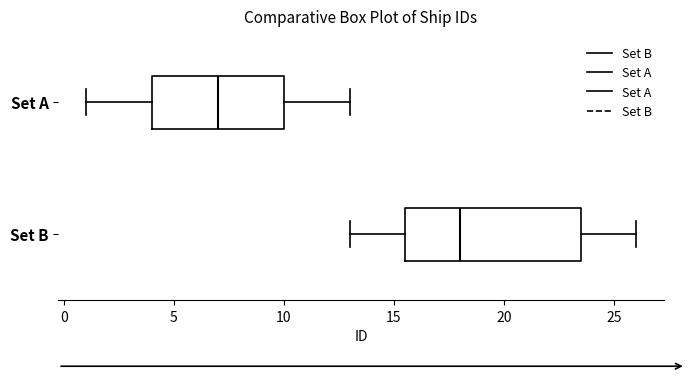

Reading bottom to top, read every box against the x-axis: the position of its median line, the range the box covers, and the ends of its whiskers. The values are not printed on the chart, so give them approximately, as read against the axis.

Set B: median 18.0, box 15.5 to 23.5, whiskers 13.0 to 26.0
Set A: median 7.0, box 4.0 to 10.0, whiskers 1.0 to 13.0